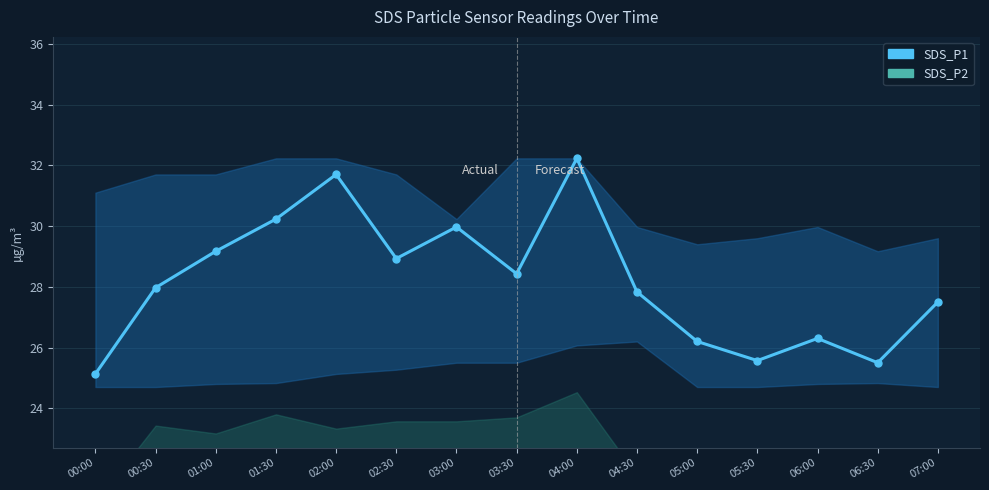

How many values in the SDS_P2 series are below 19?

7